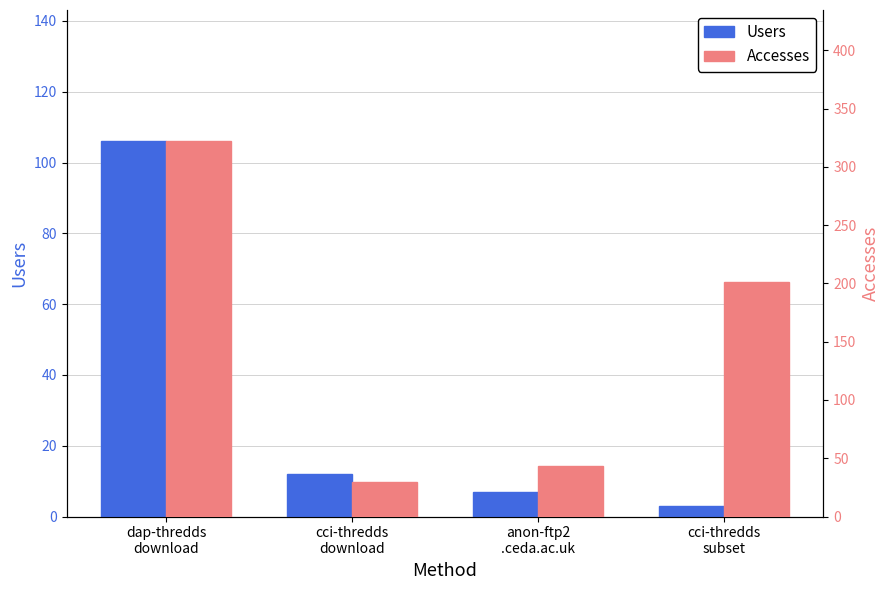

At which label does Users first exceed 12?

dap-thredds
download